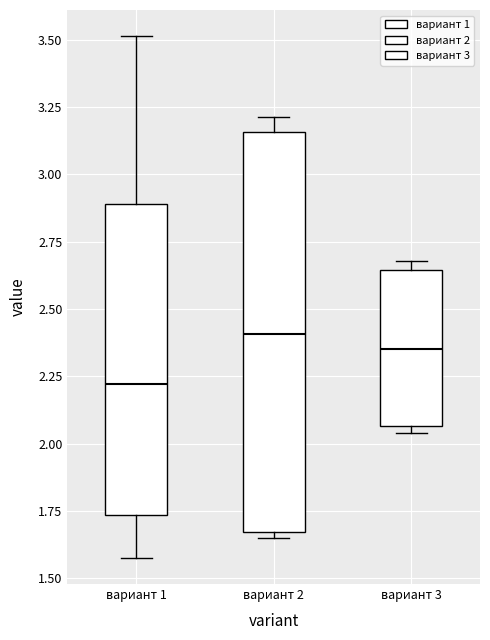

Which box is the tallest, from its lower edge to its upper edge?

вариант 2